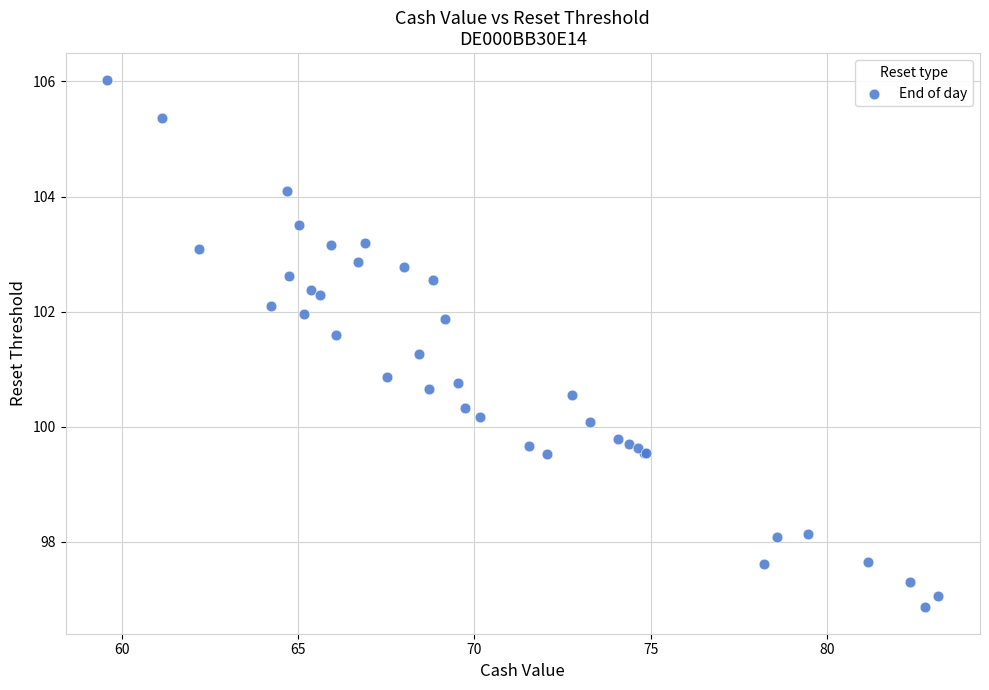

What Y value in the scatter plot is closest to 101?

100.9